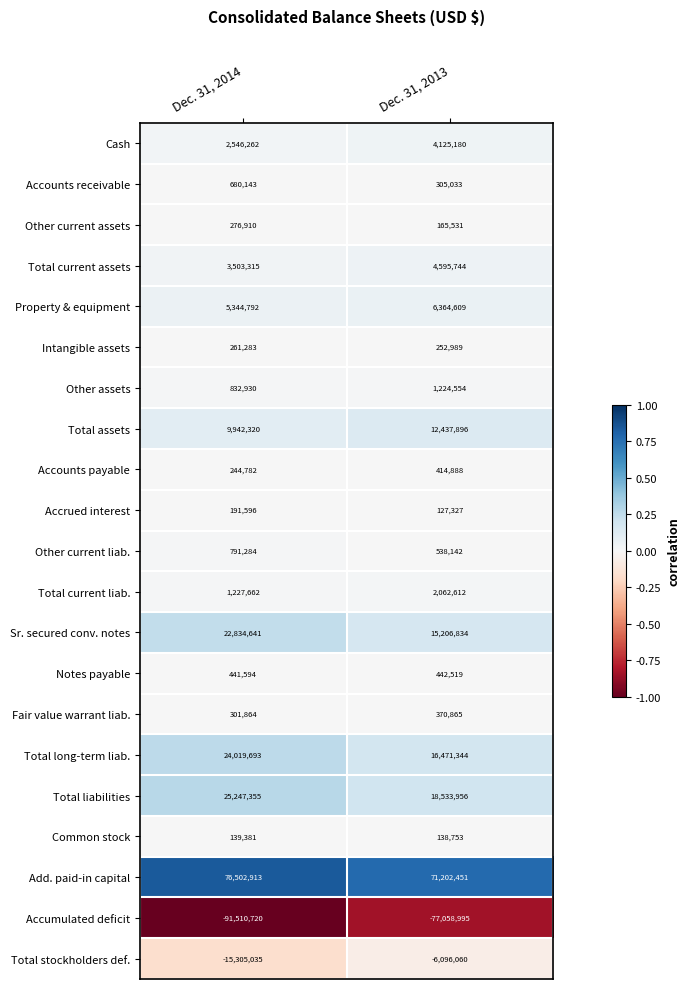

At how many categories does at least one series exceed 0?

2